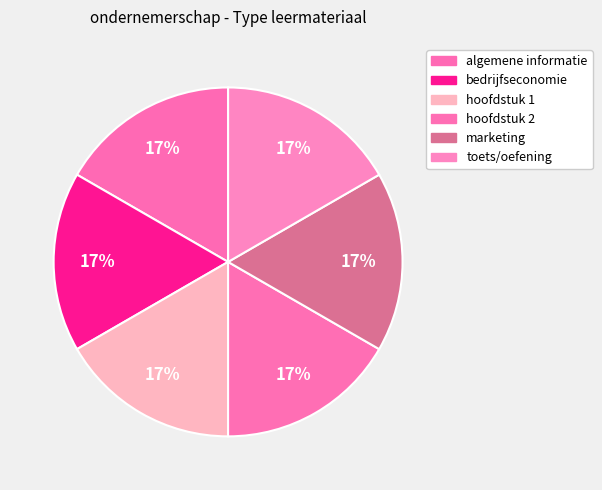

What is the total percentage of algemene informatie and toets/oefening?

33.3%